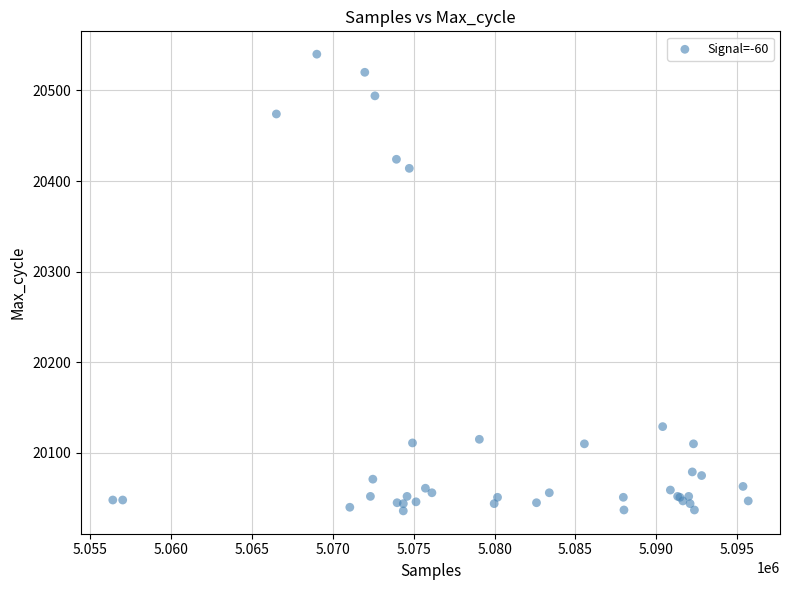

What Y value in the scatter plot is closest to 20288?

20414